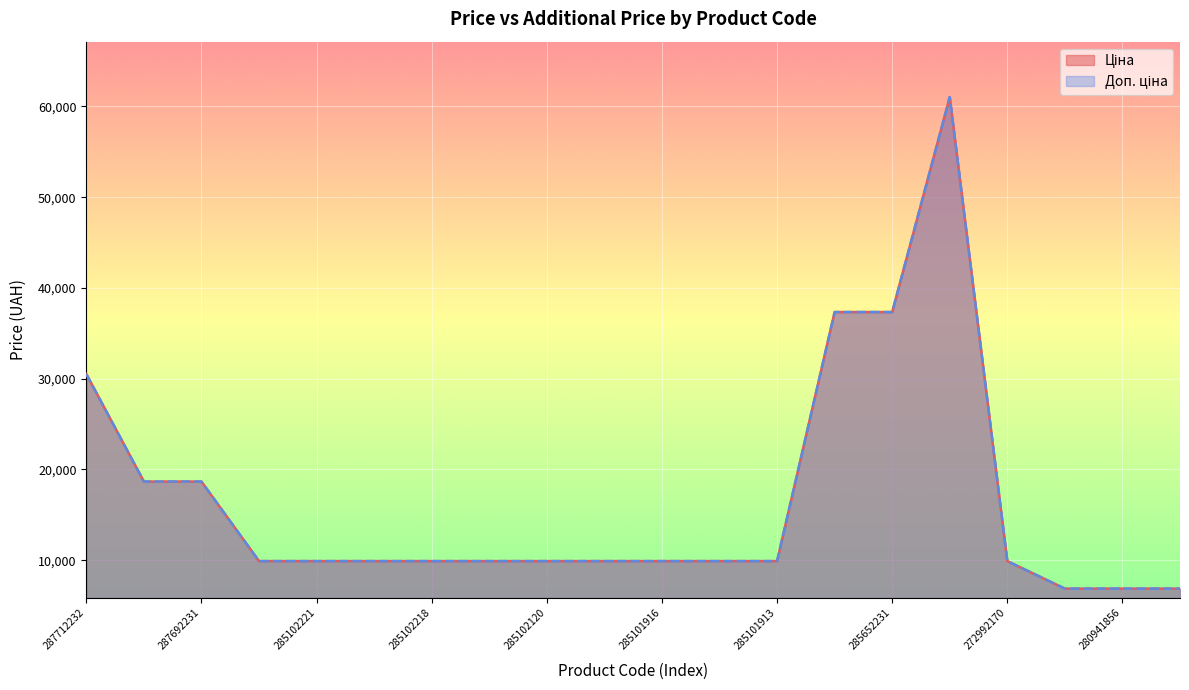

How many distinct data groups are displayed?

2